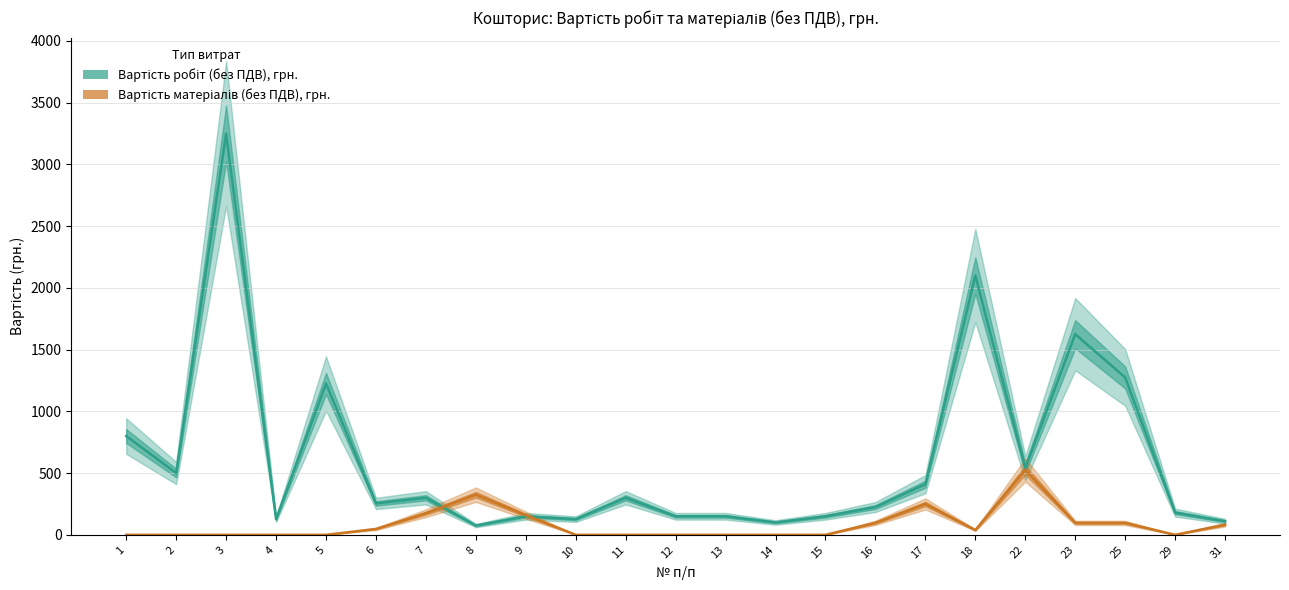

What is the difference between the highest and lowest values at 12?

150.0